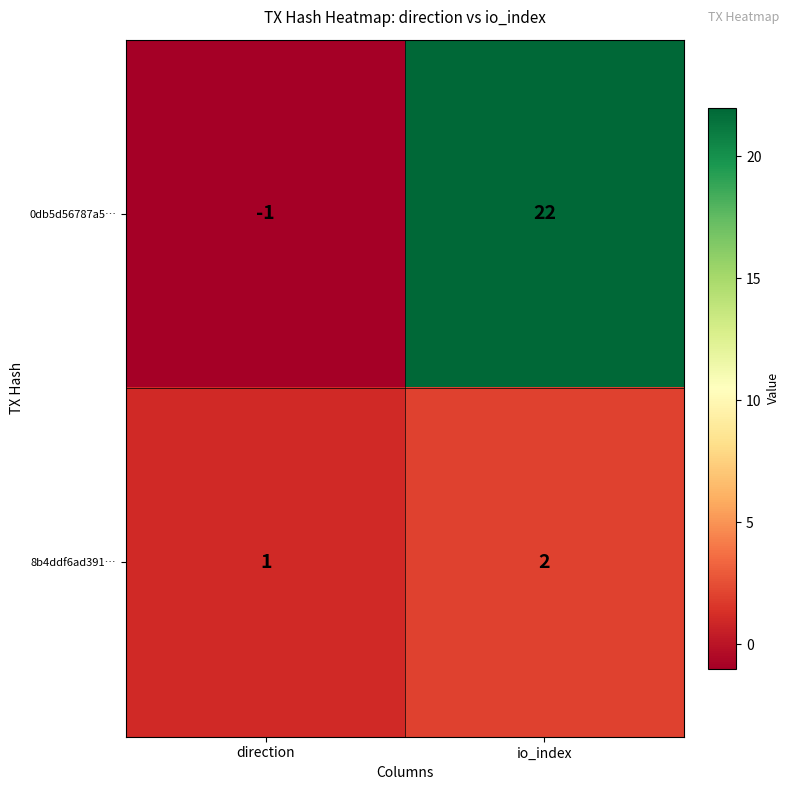

Which label corresponds to the smallest value in the chart?

direction